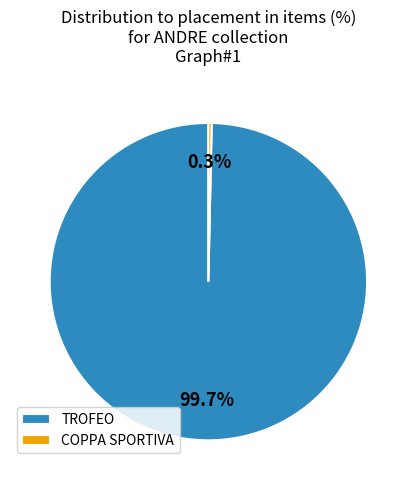

Rank the categories by value from highest to lowest.

TROFEO, COPPA SPORTIVA